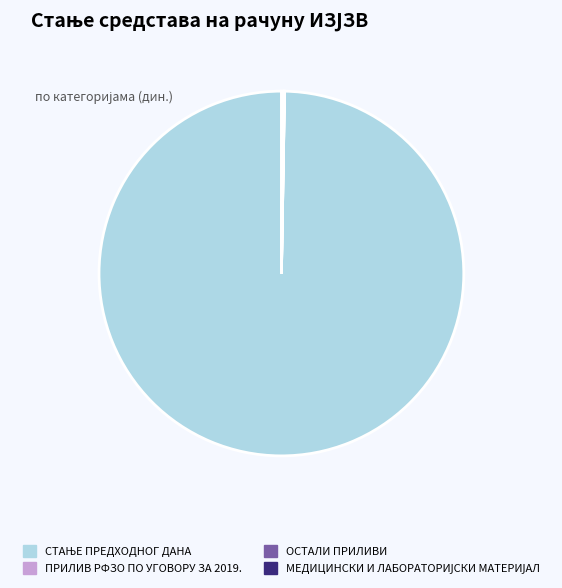

Is there a majority slice in this chart?

Yes